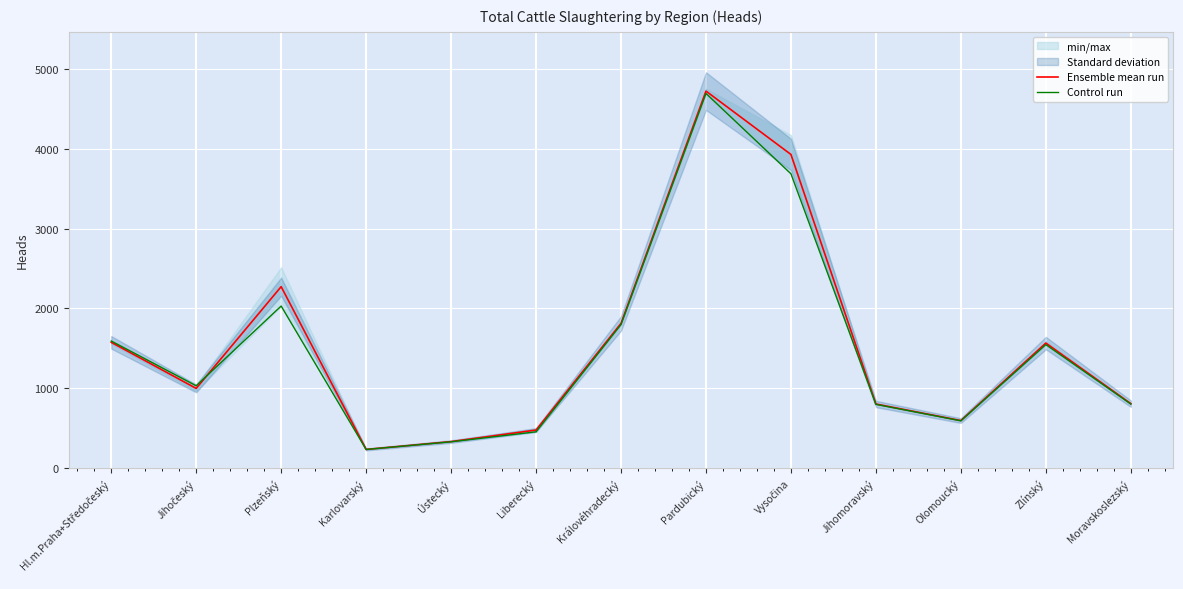

Rank the series at Pardubický from highest to lowest value.

Ensemble mean run, Control run